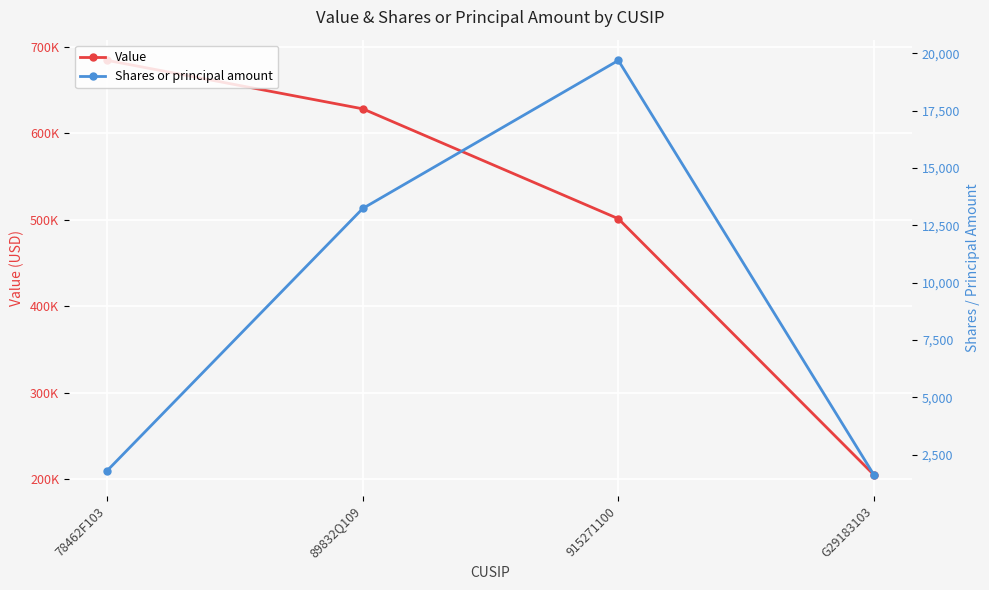

What is the highest value of the Value series?

684000